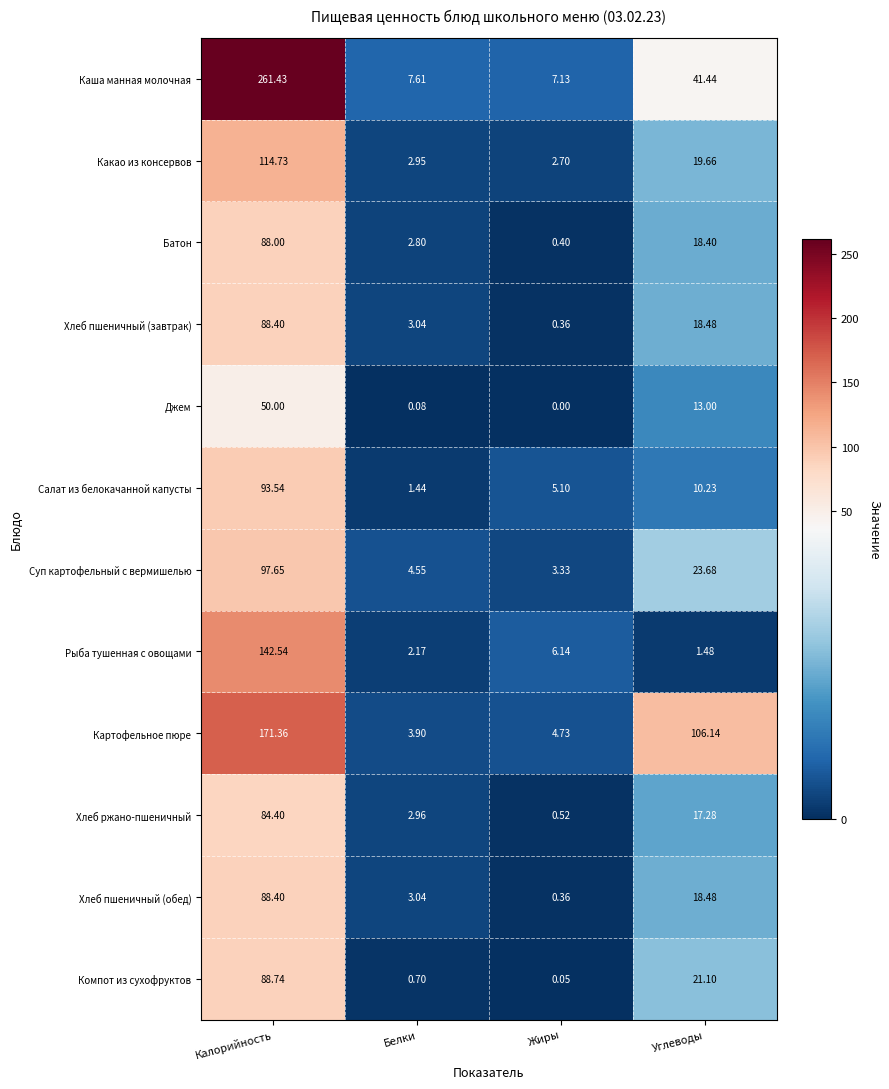

At which category is the sum across all series the highest?

Калорийность